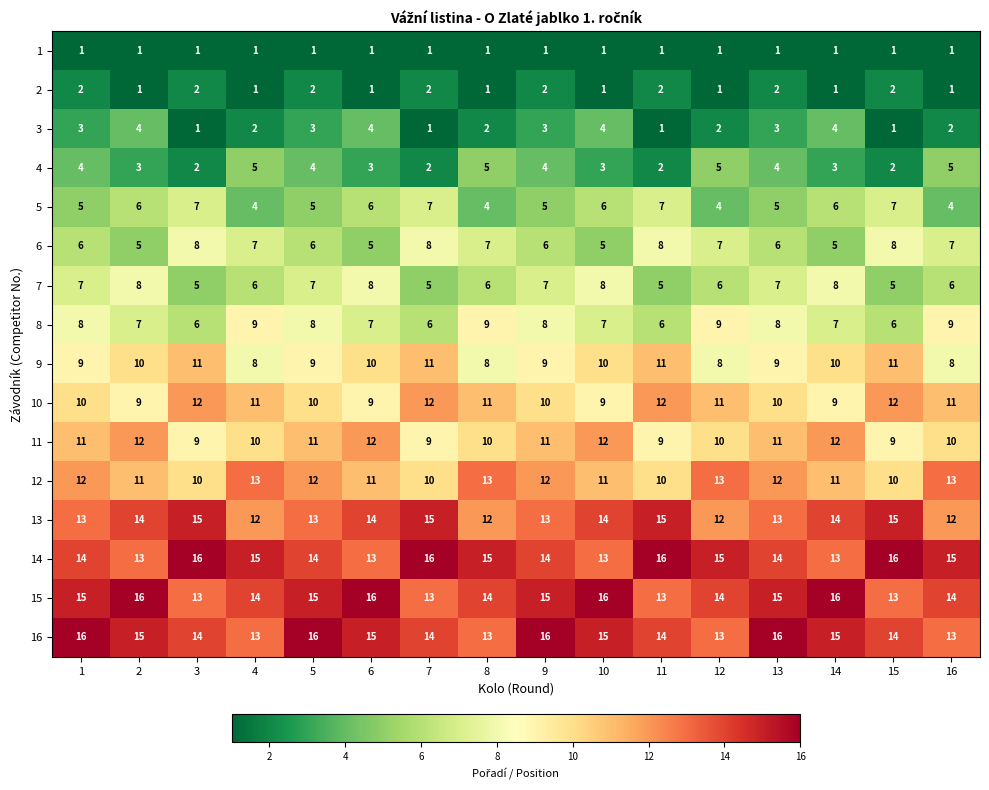

What is the approximate value of 14 at 16?

15